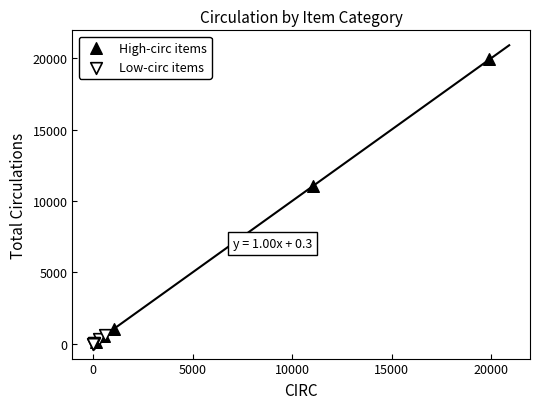

Which series reaches the maximum Y coordinate?

High-circ items